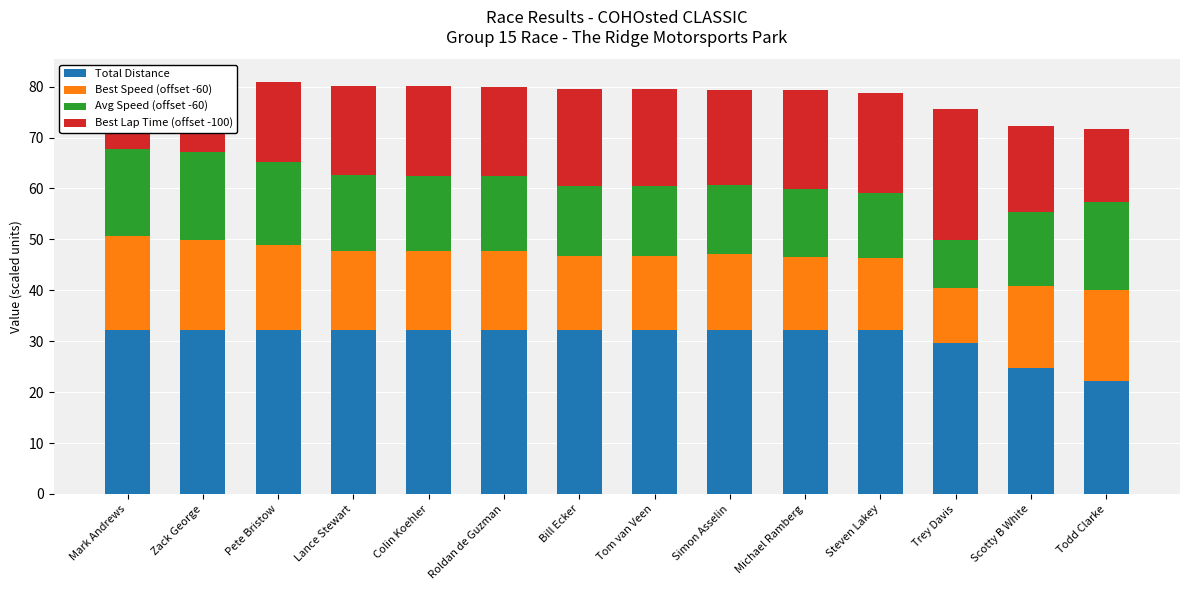

How many values in the Avg Speed (offset -60) series exceed 14?

8